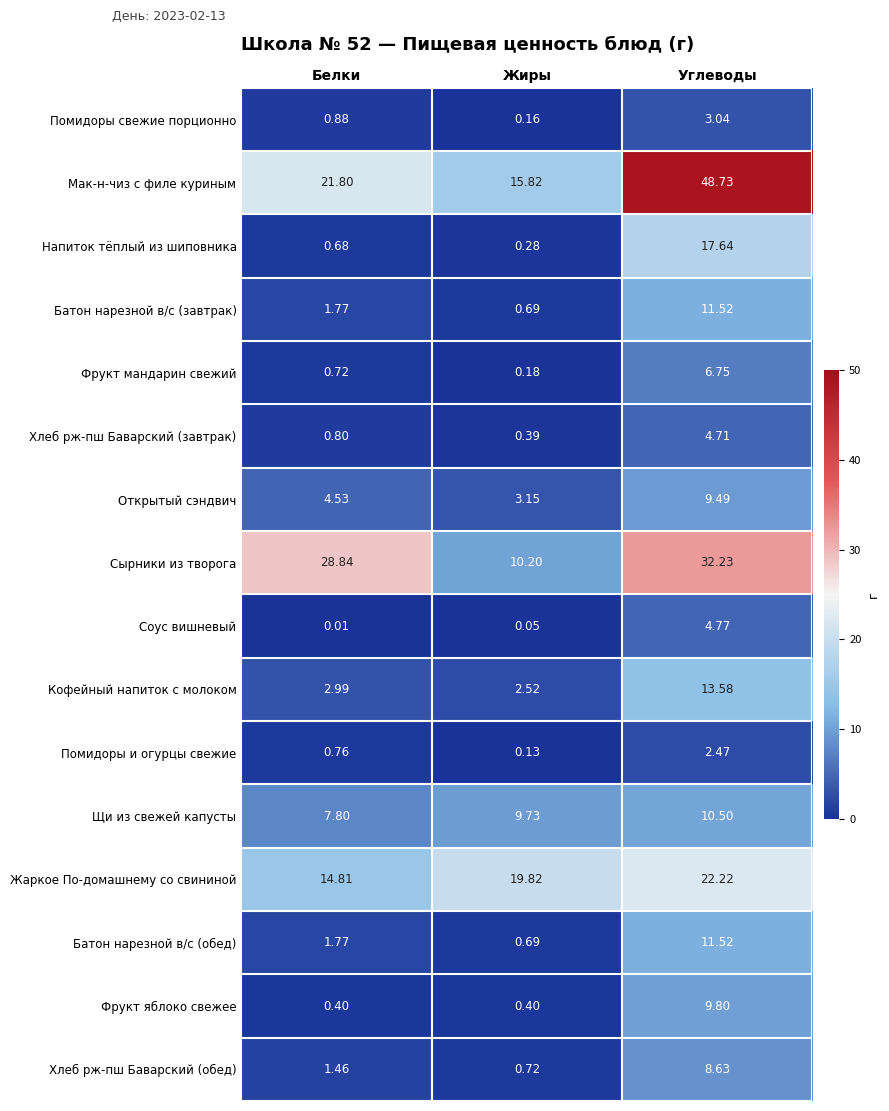

What is the maximum value shown in the chart?

48.7